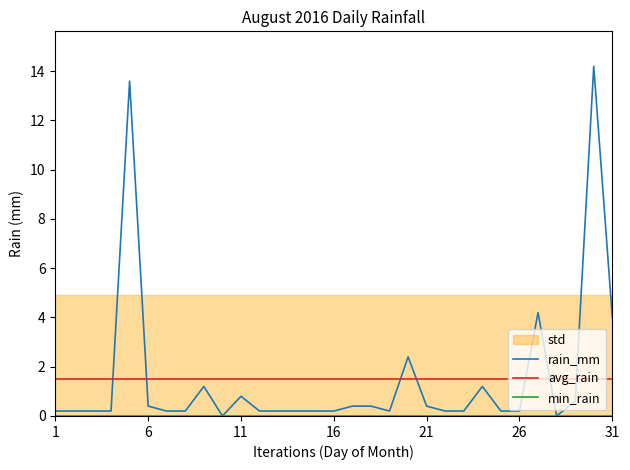

True or false: rain_mm and avg_rain intersect in this chart.

True